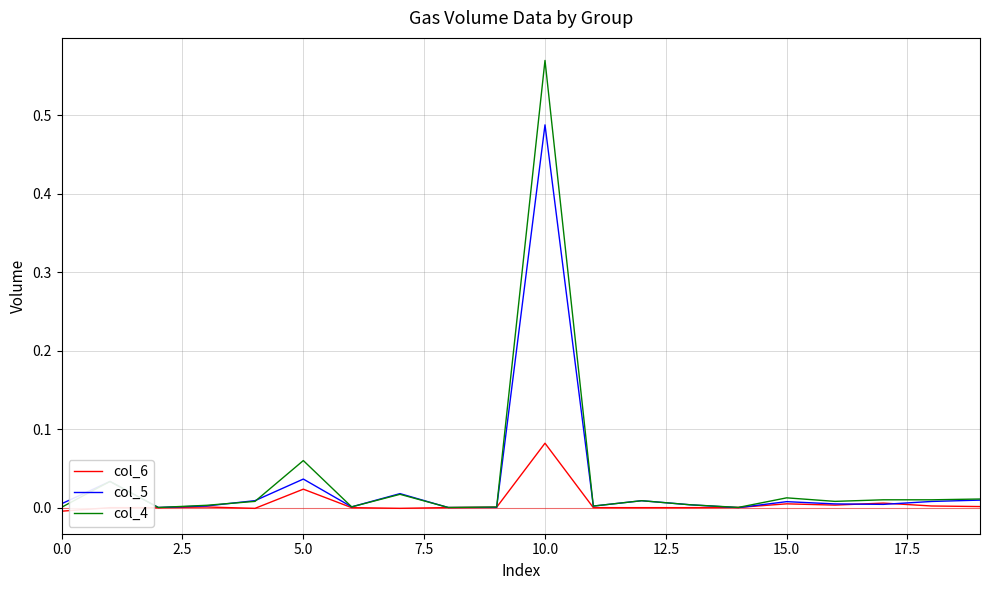

Which series has the largest range (max minus min)?

col_4